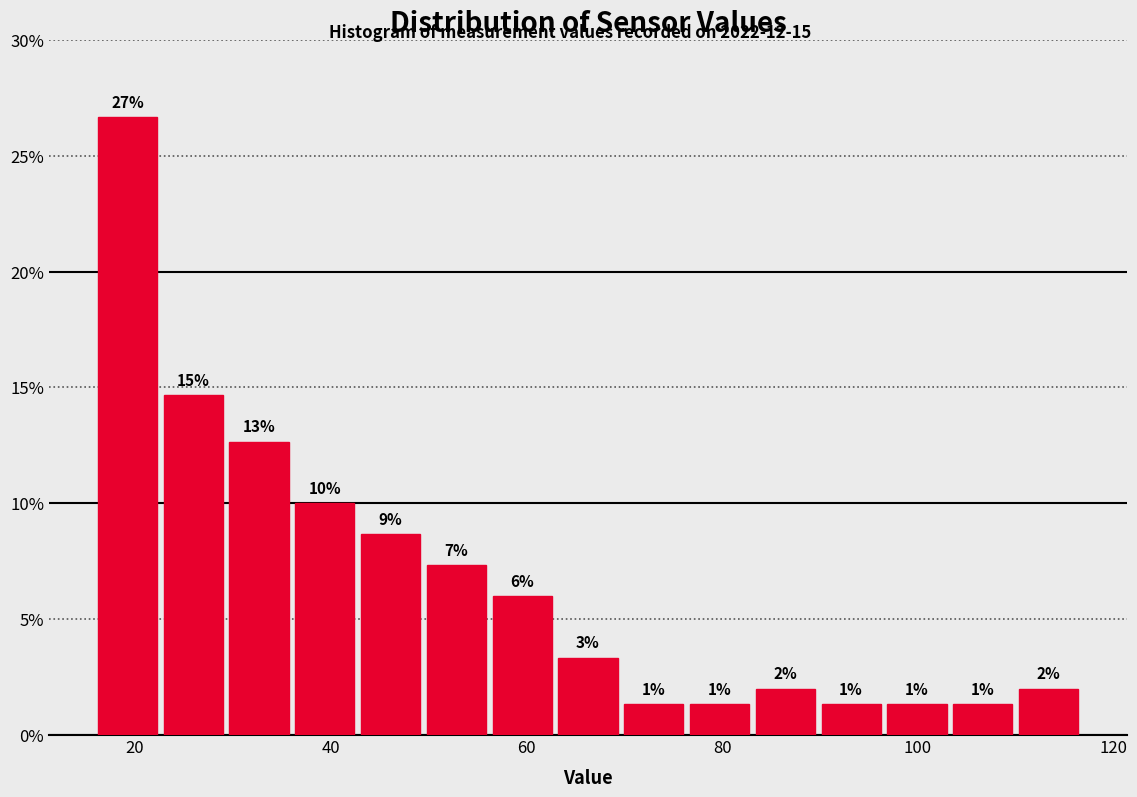

Read against the x-axis, roughly where is the centre of the tallest bar?

20